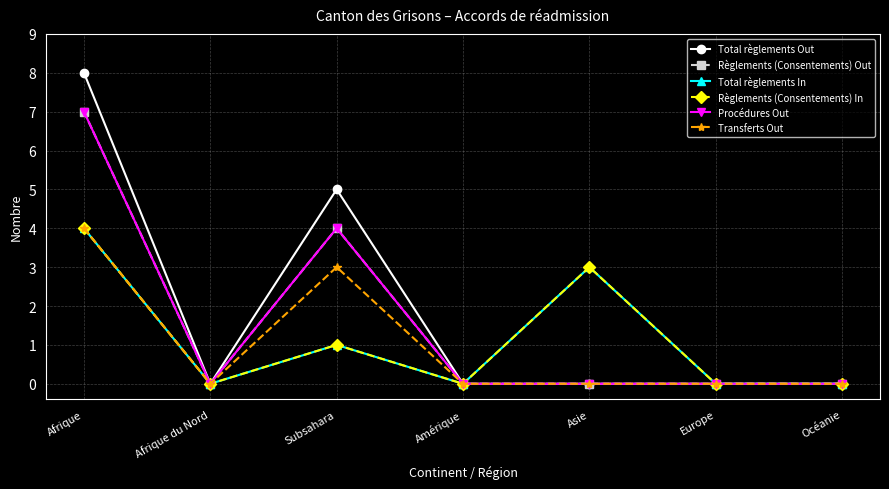

Which category has the lowest value in the Règlements (Consentements) Out series?

Afrique du Nord